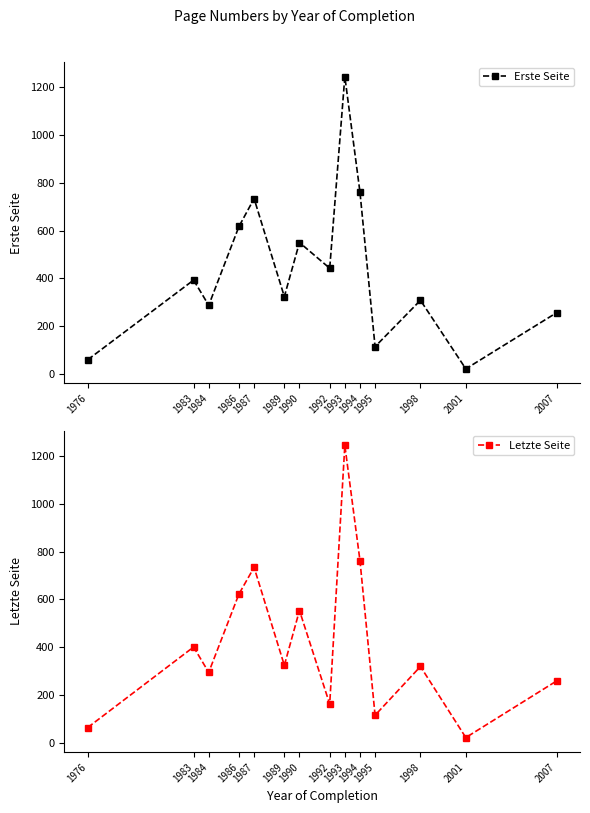

Rank the series by their maximum value, from lowest to highest.

Erste Seite, Letzte Seite